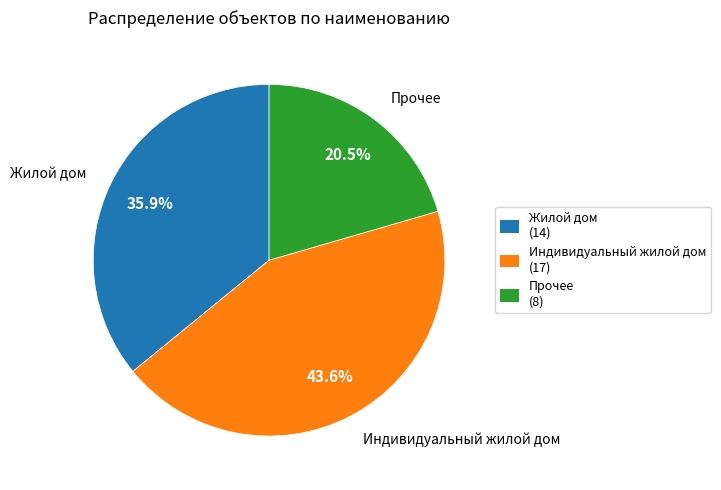

What is the ratio of the value at Прочее (8) to the value at Индивидуальный жилой дом (17)?

0.5